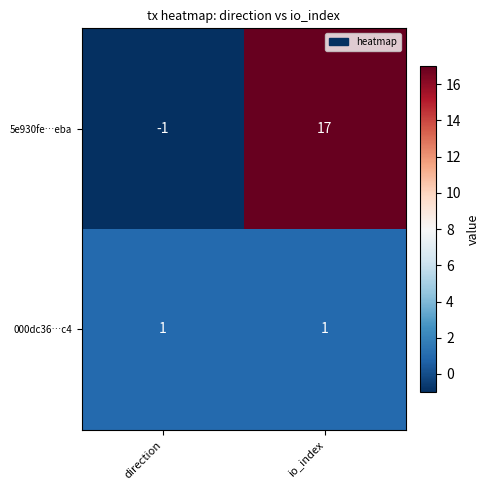

What is the spread (max minus min) of values at direction?

2